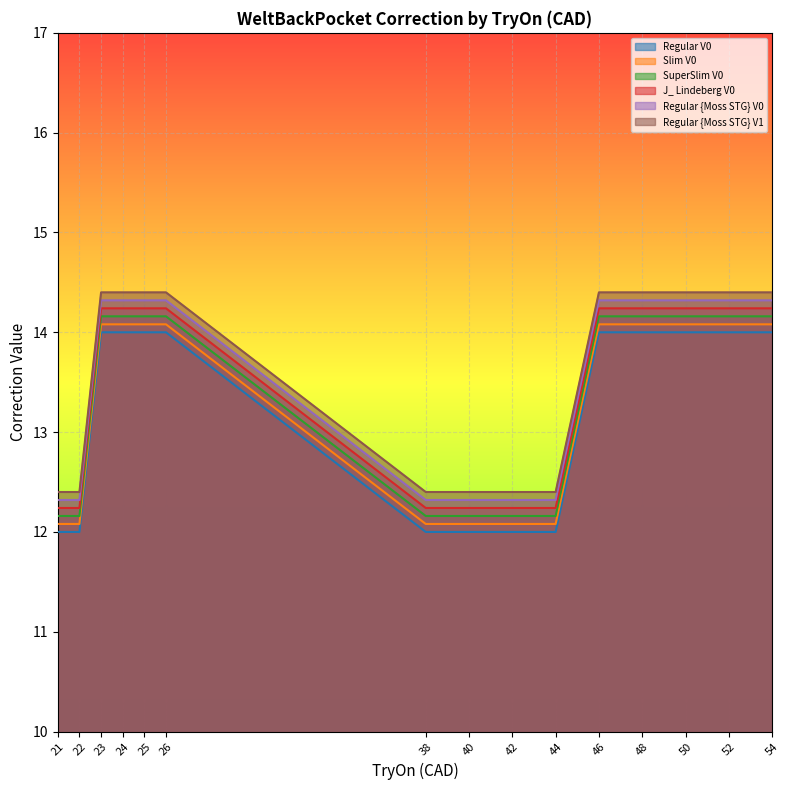

Which series has the widest spread of values?

Regular V0